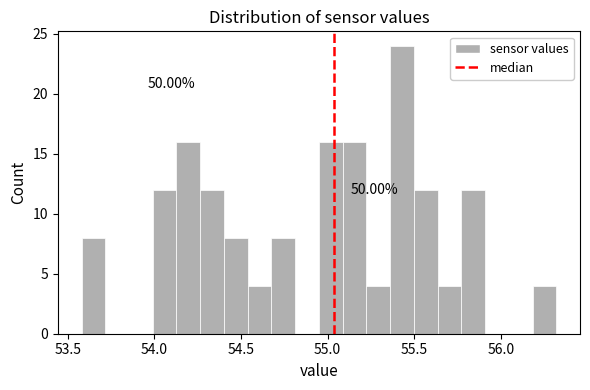

Around what value on the x-axis is the tallest bar? Give the approximate position of its centre, as read against the axis.

55.45